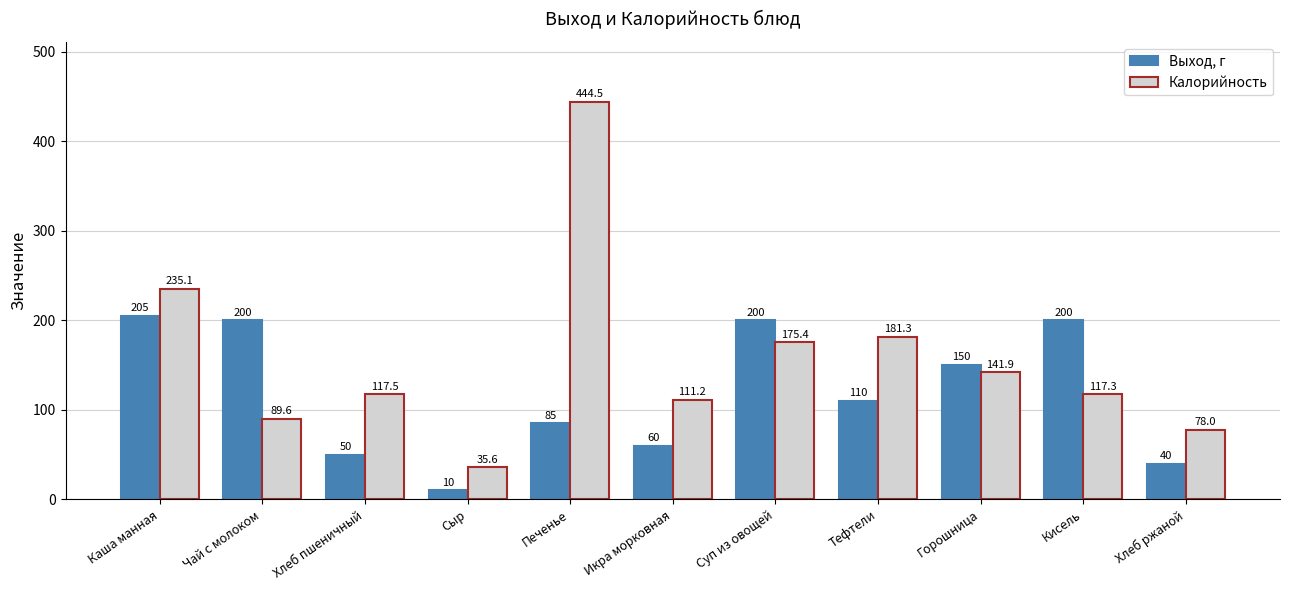

Which series changed the most between Суп из овощей and Тефтели?

Выход, г